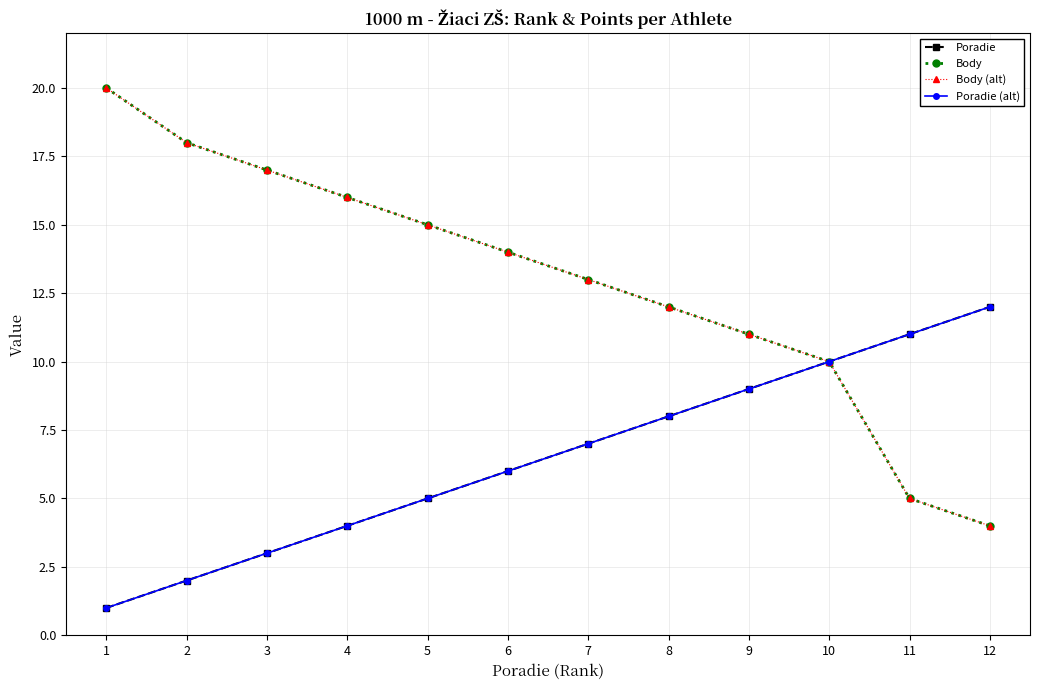

True or false: Poradie (alt) has more than 1 points higher than both neighbors.

False